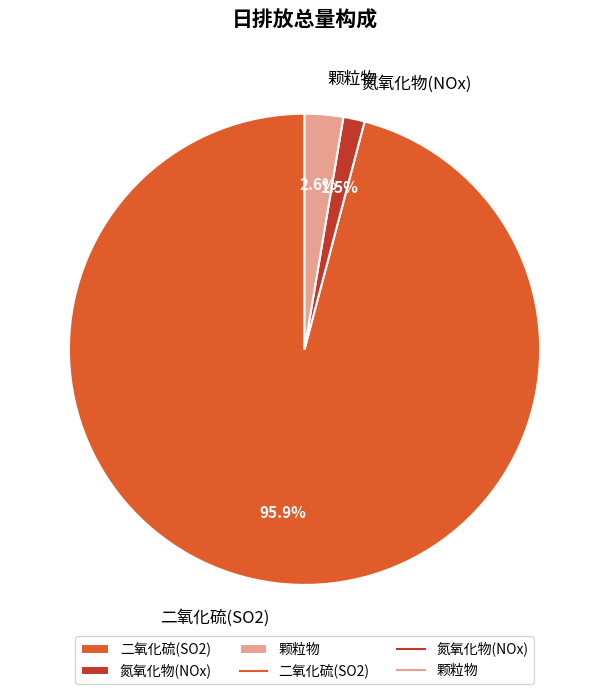

What portion of the pie excludes 氮氧化物(NOx)?

98.5%